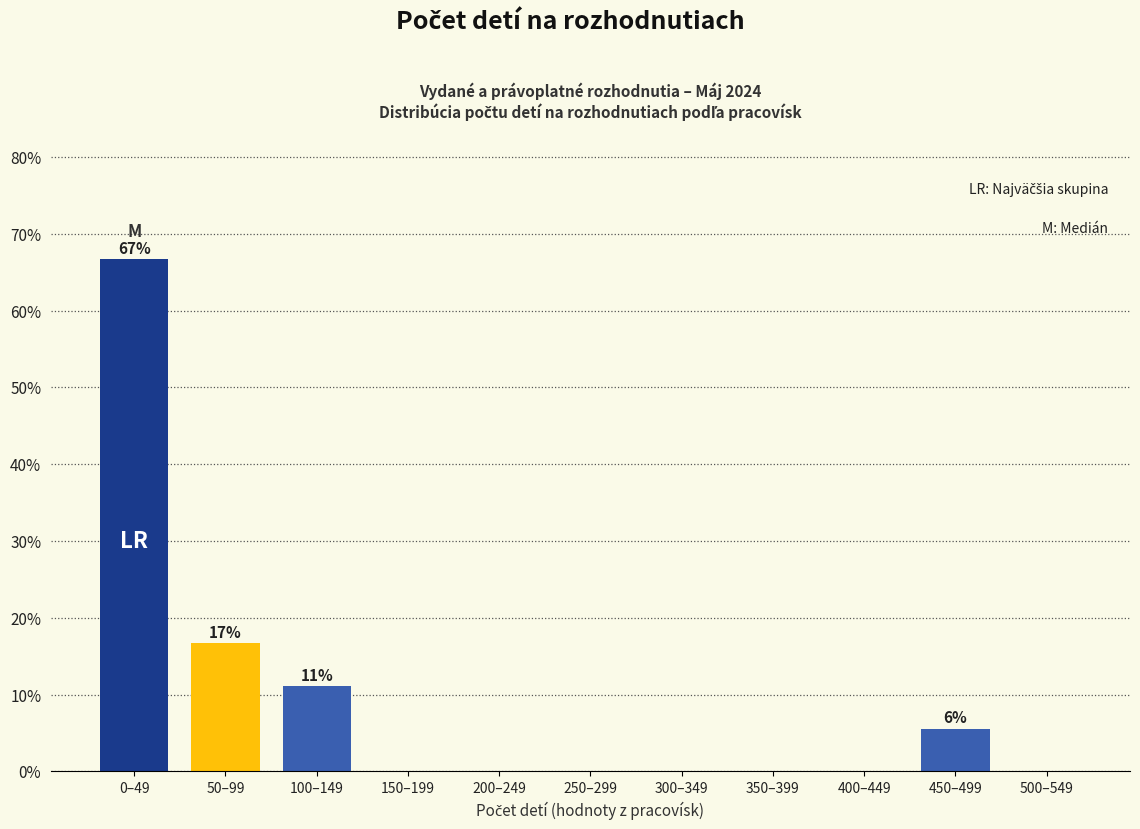

Reading left to right, list all the values displayed in this chart.

0–49=66.7	50–99=16.7	100–149=11.1	150–199=0.0	200–249=0.0	250–299=0.0	300–349=0.0	350–399=0.0	400–449=0.0	450–499=5.6	500–549=0.0